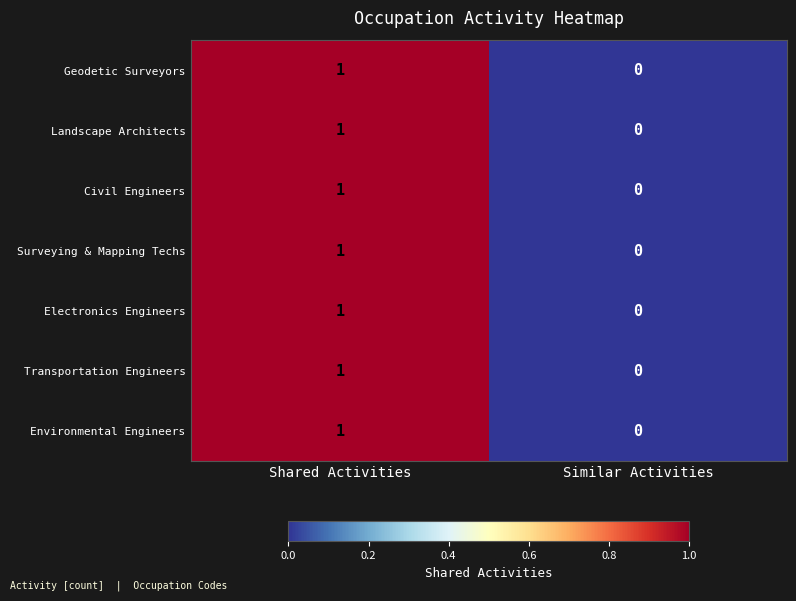

The value of Civil Engineers at Similar Activities is 0. True or false?

True